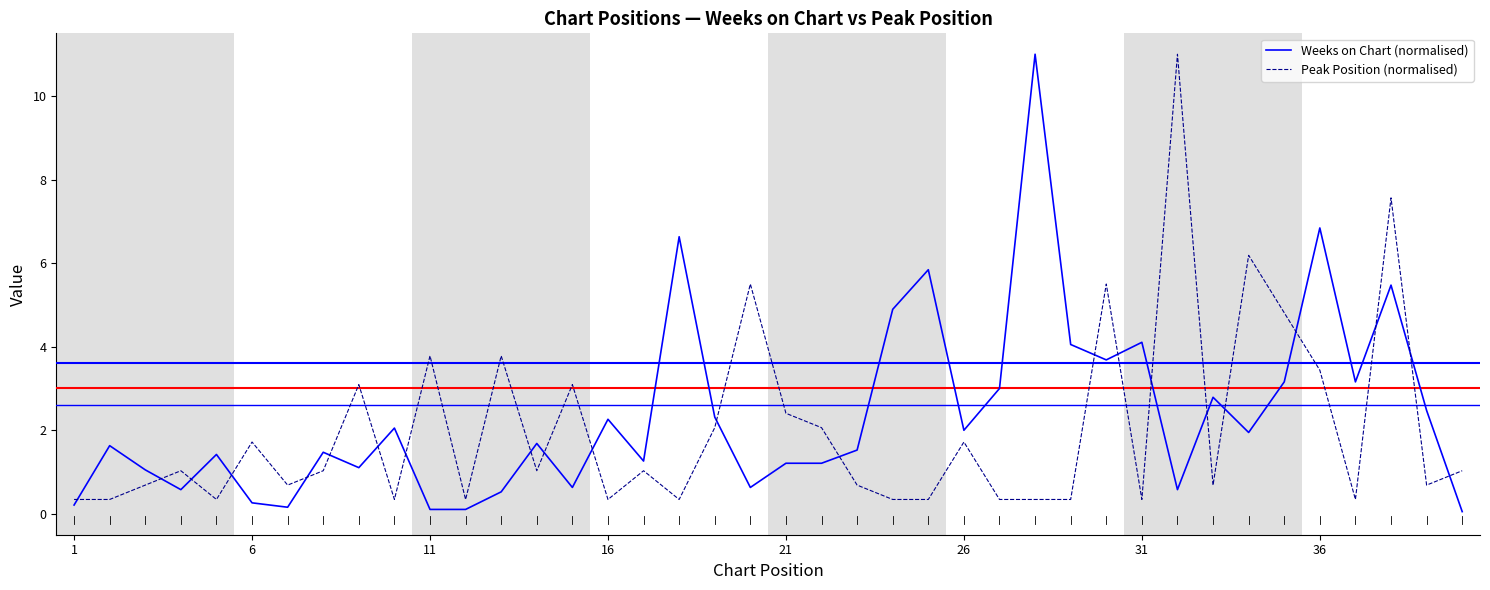

True or false: Peak Position (normalised) and Weeks on Chart (normalised) cross at least once.

True